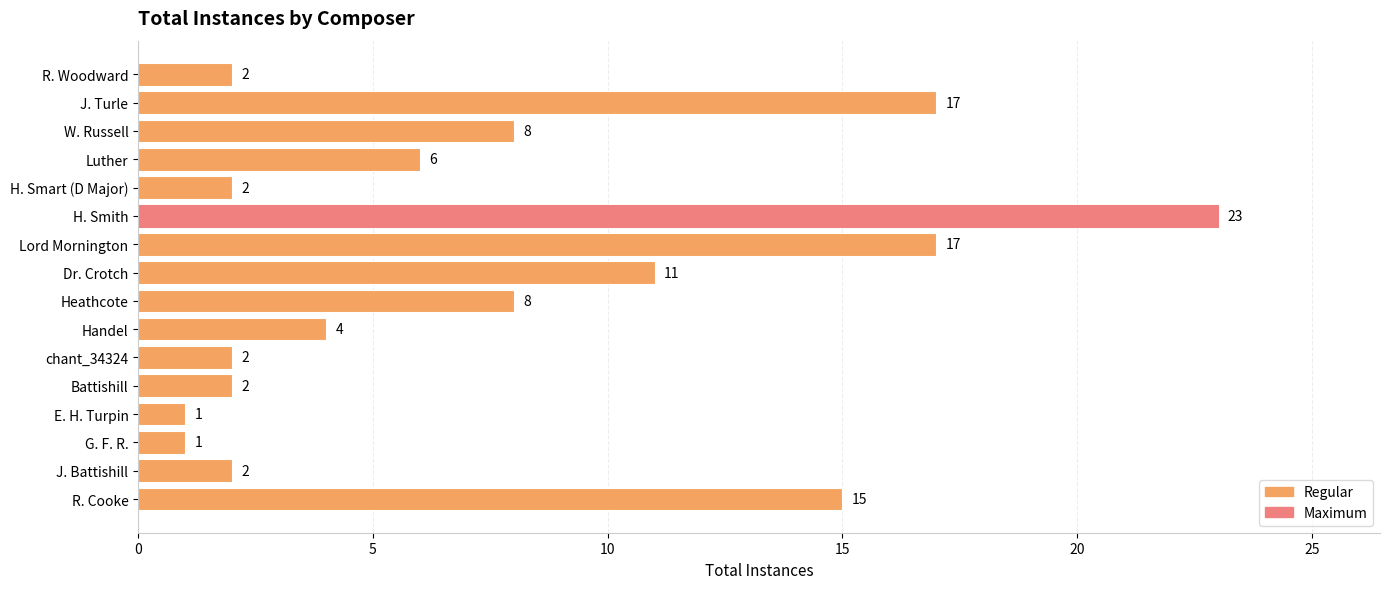

What is the change in value from W. Russell to R. Cooke?

+7